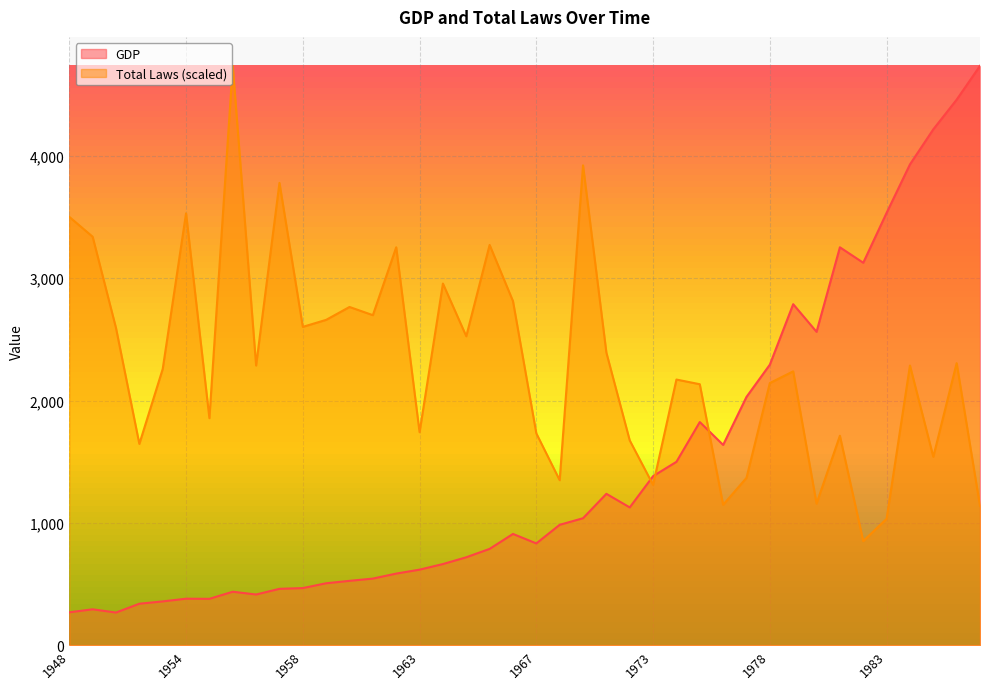

Reading left to right, list all the values displayed in this chart.

GDP: 1948=269.1	1950=293.7	1949=267.2	1951=339.3	1952=358.3	1954=380.4	1953=379.3	1956=437.4	1955=414.7	1957=461.1	1958=467.2	1959=506.6	1960=526.4	1961=544.8	1962=585.7	1963=617.8	1964=663.6	1965=719.1	1966=787.7	1968=909.8	1967=832.4	1969=984.4	1970=1038.3	1972=1237.9	1971=1126.8	1973=1382.3	1974=1499.5	1976=1824.6	1975=1637.7	1977=2030.1	1978=2293.8	1980=2788.1	1979=2562.2	1982=3253.2	1981=3126.8	1983=3534.6	1984=3930.9	1985=4217.5	1986=4460.1	1987=4736.4
Total Laws: 1948=3502.1	1950=3339.4	1949=2593.1	1951=1645.8	1952=2258.2	1954=3530.8	1953=1856.3	1956=4736.4	1955=2286.9	1957=3779.6	1958=2602.6	1959=2660.0	1960=2765.3	1961=2698.3	1962=3253.3	1963=1741.5	1964=2956.7	1965=2526.1	1966=3272.4	1968=2813.1	1967=1731.9	1969=1349.2	1970=3923.1	1972=2392.1	1971=1674.5	1973=1310.9	1974=2172.0	1976=2133.8	1975=1148.2	1977=1368.3	1978=2143.3	1980=2239.0	1979=1157.8	1982=1712.8	1981=851.6	1983=1033.4	1984=2286.9	1985=1540.5	1986=2306.0	1987=1138.6